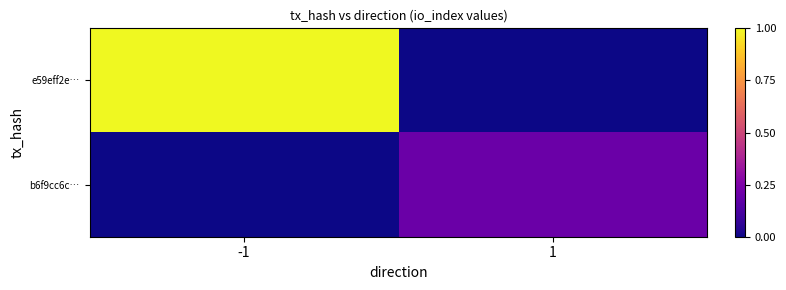

Rank the series by their maximum value, from lowest to highest.

b6f9cc6c…, e59eff2e…